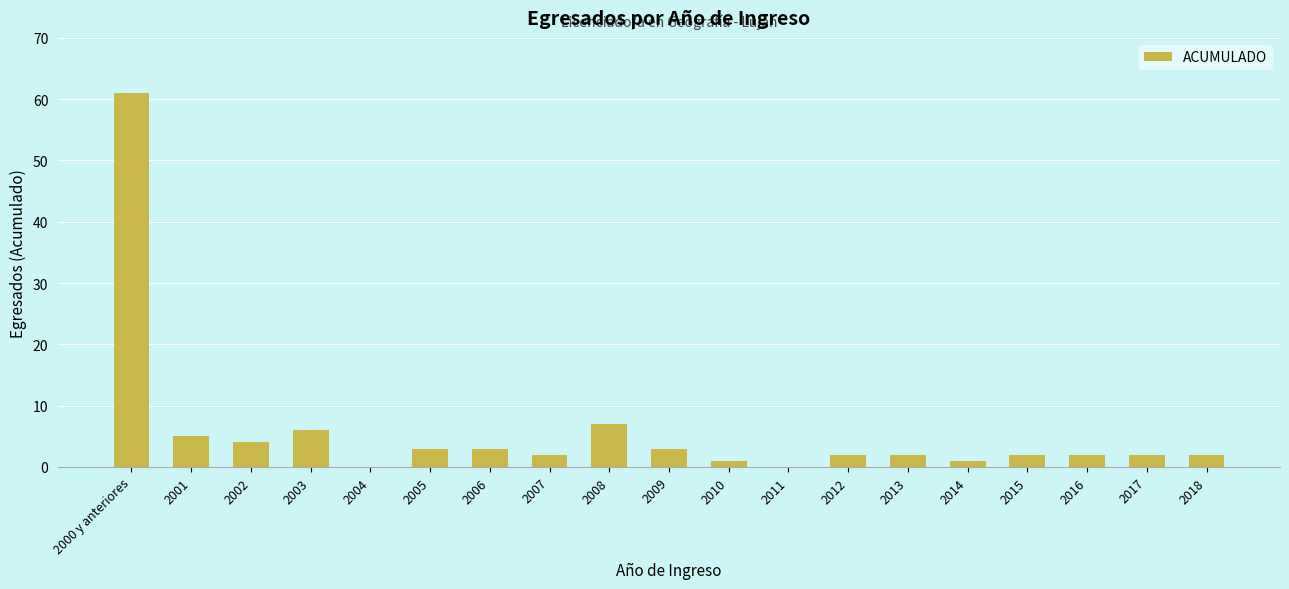

What is the average value?

6